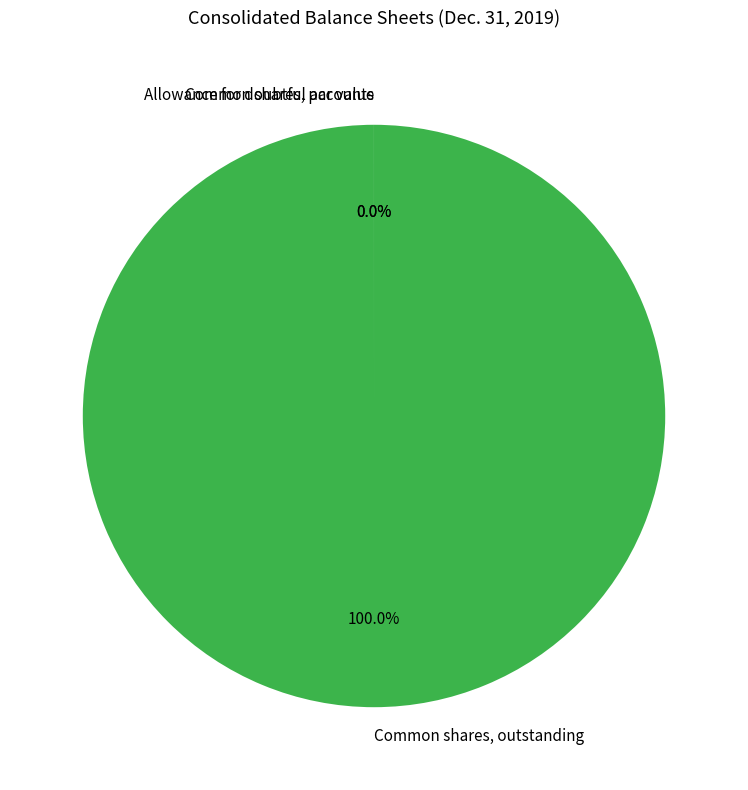

What is the largest slice in the pie chart?

Common shares, outstanding